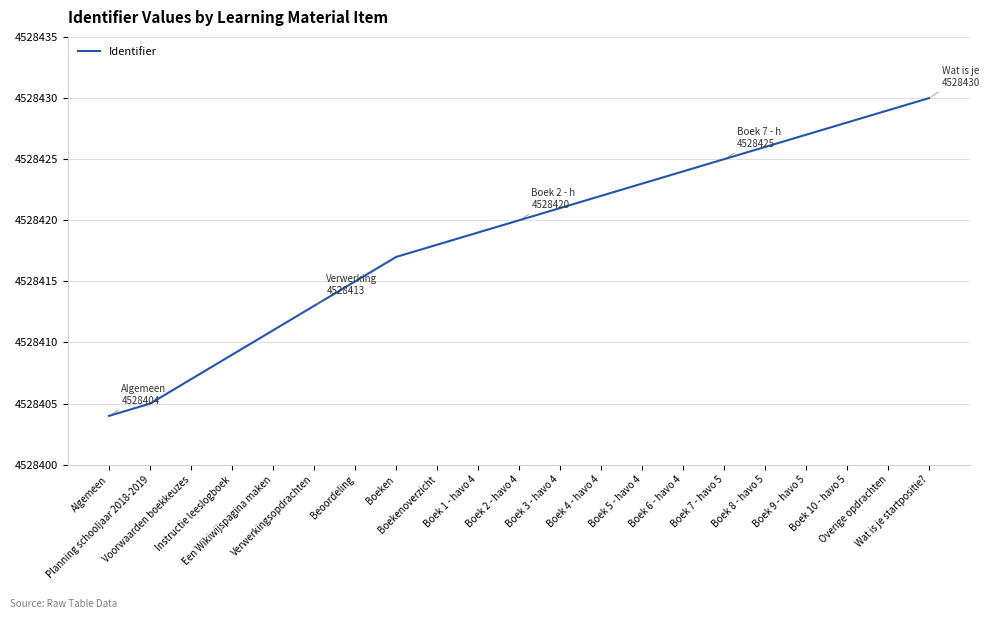

True or false: the data has more than 1 interior local peaks.

False